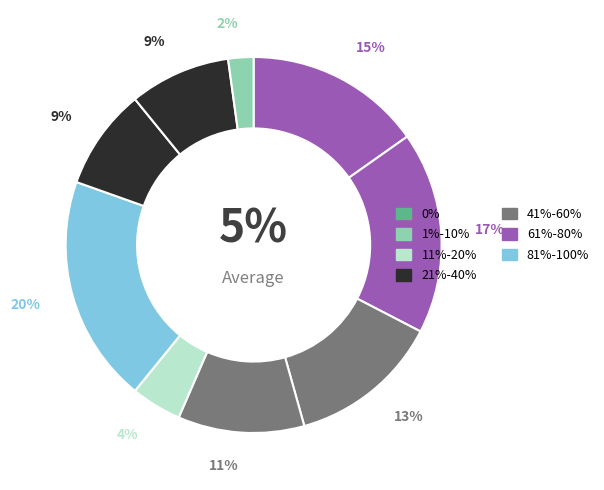

True or false: 5 accounts for 7% of the total.

False